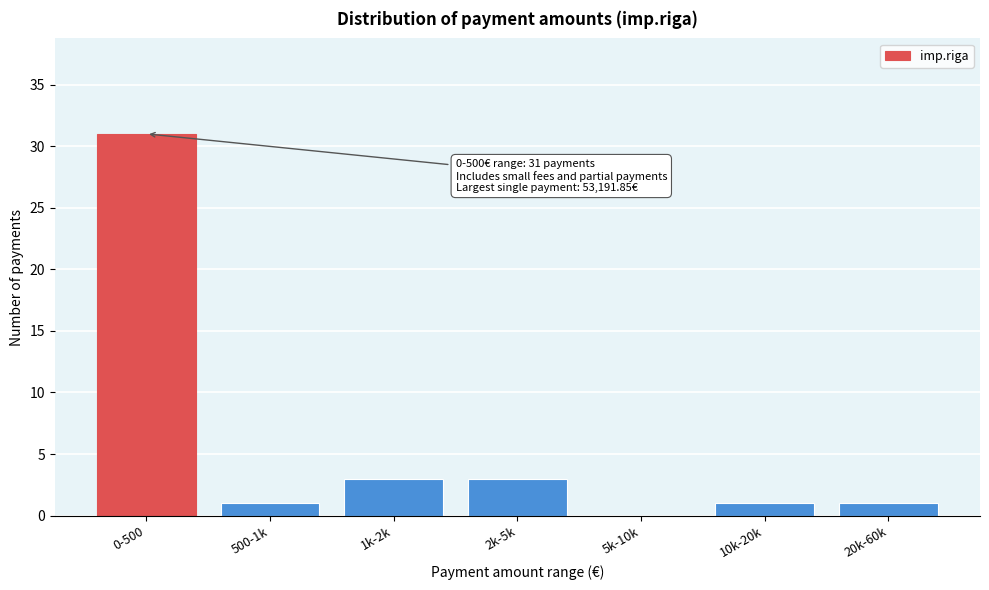

Reading right to left, transcribe all the data shown in this chart.

20k-60k=1	10k-20k=1	5k-10k=0	2k-5k=3	1k-2k=3	500-1k=1	0-500=31